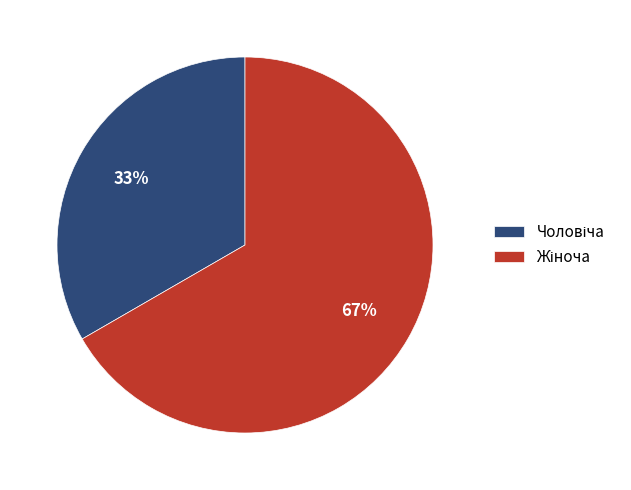

To the nearest percent, what is the average slice percentage?

50%